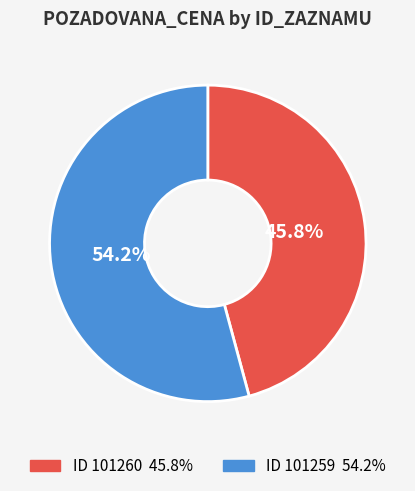

Does any single category account for the majority?

Yes